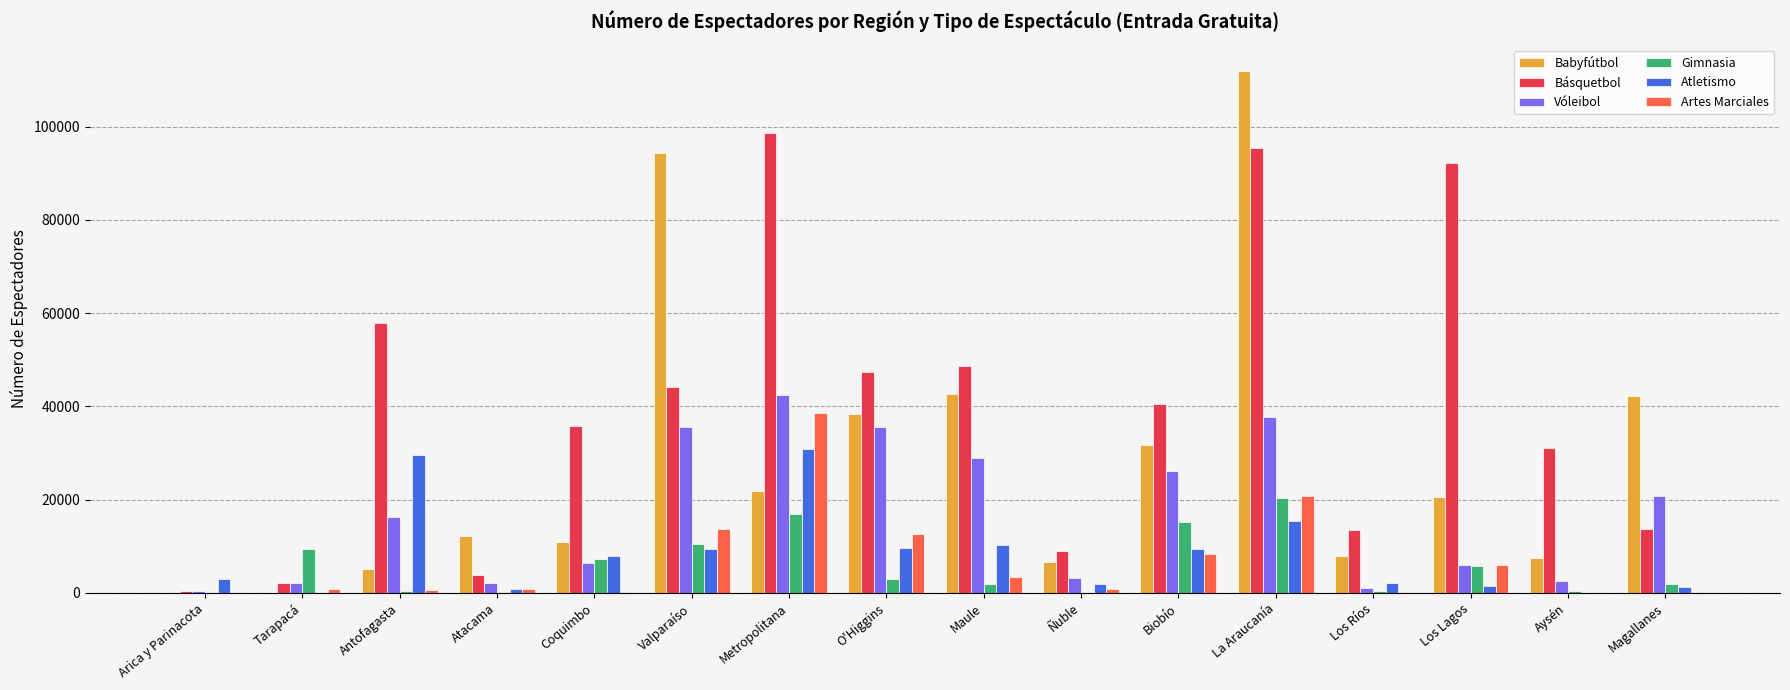

What is the sum of all Artes Marciales values?

107062